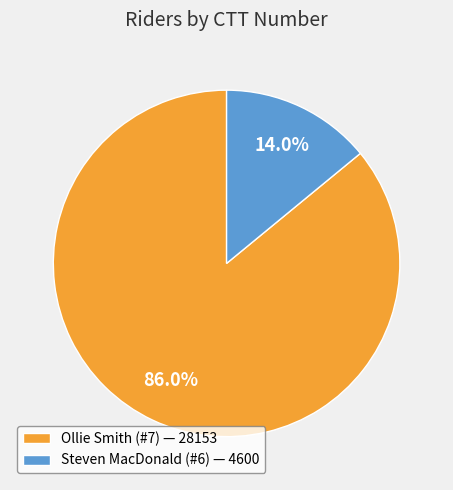

Which has a higher value, Steven MacDonald (#6) or Ollie Smith (#7)?

Ollie Smith (#7)